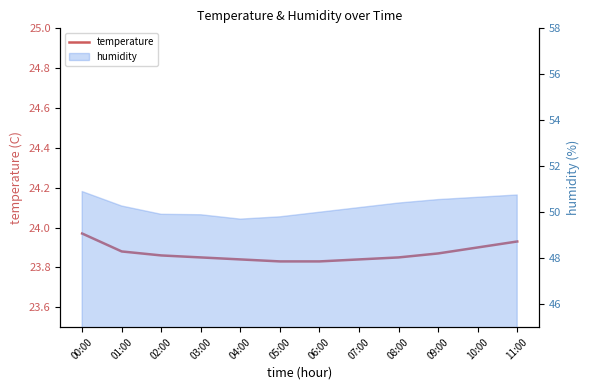

Count the values in the range 23 to 24.

12